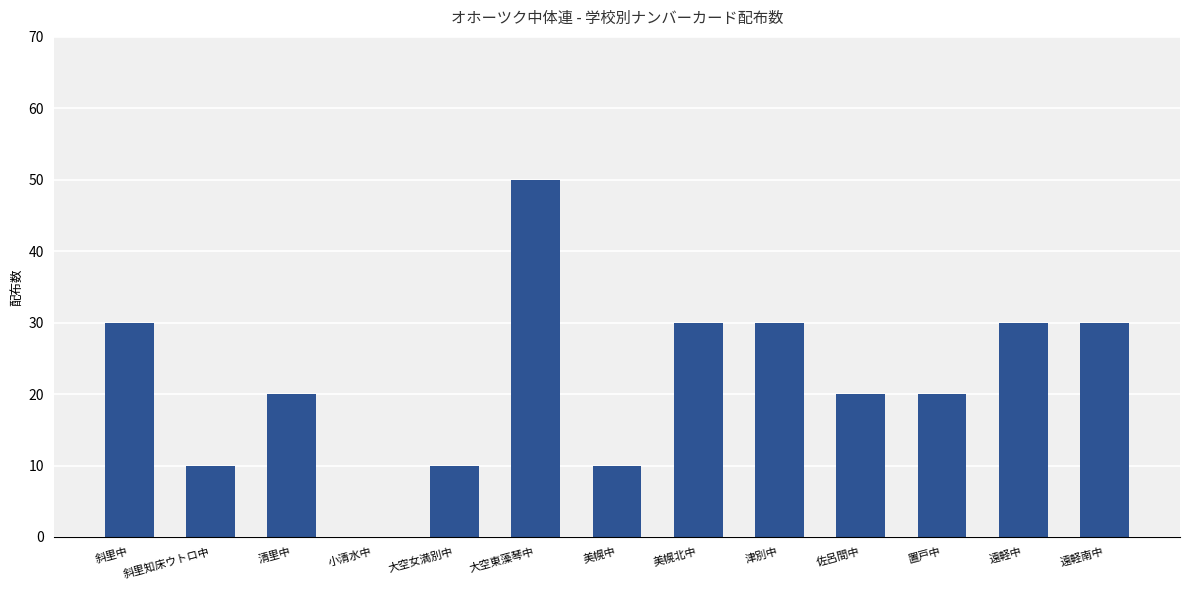

Reading left to right, list all the values displayed in this chart.

斜里中=30	斜里知床ウトロ中=10	清里中=20	小清水中=0	大空女満別中=10	大空東藻琴中=50	美幌中=10	美幌北中=30	津別中=30	佐呂間中=20	置戸中=20	遠軽中=30	遠軽南中=30